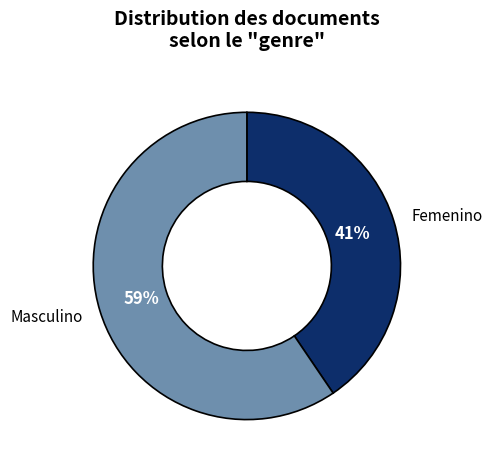

Is the sum of Masculino and Femenino greater than half?

Yes